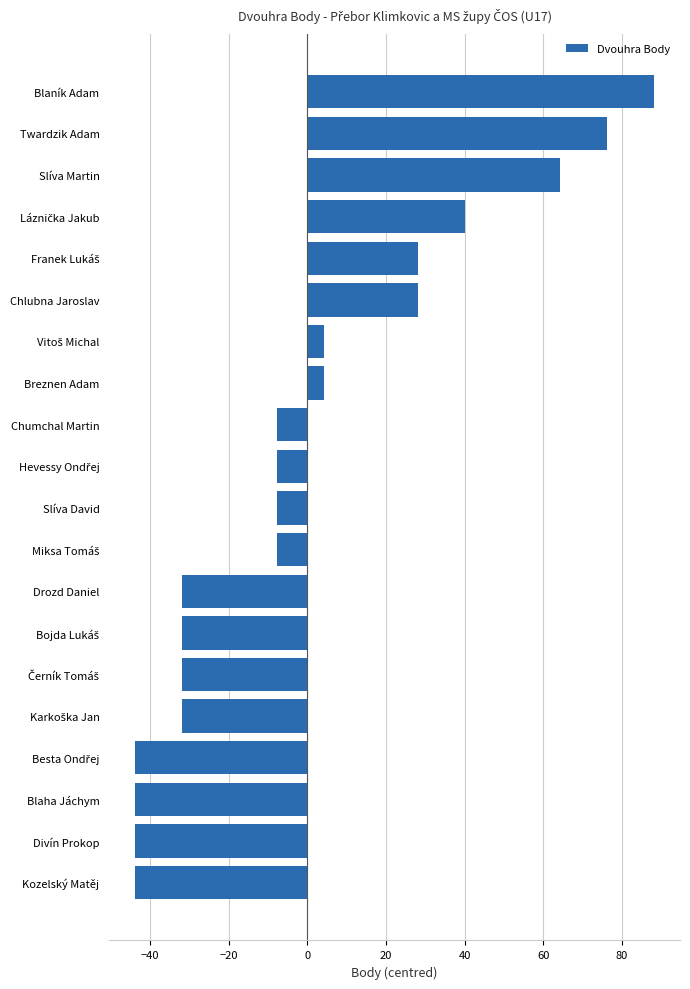

True or false: the data shows 4.2 at Breznen Adam.

True